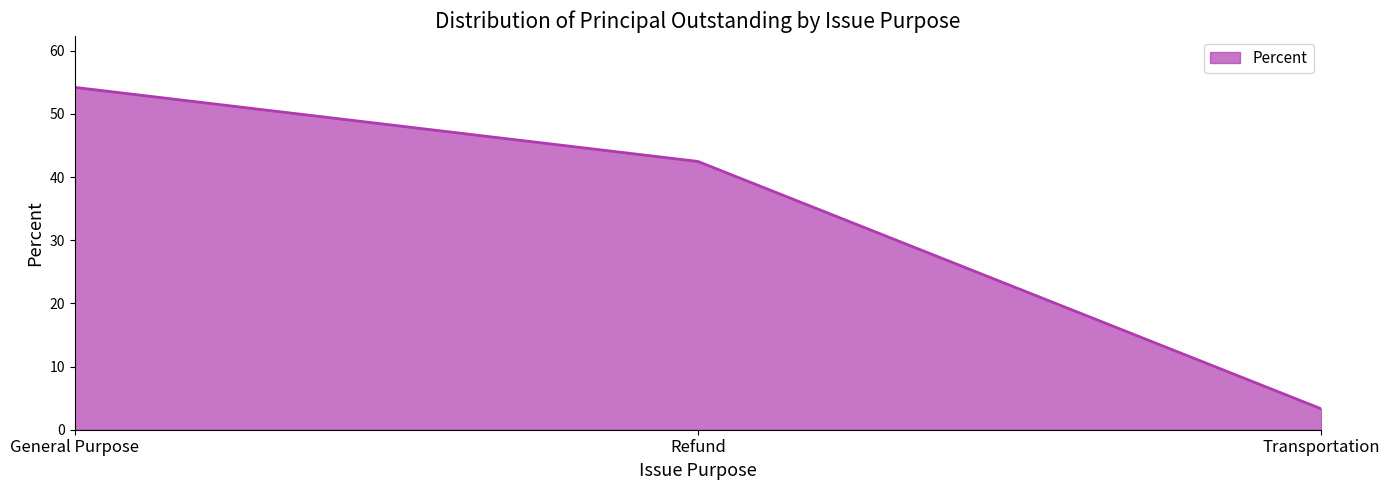

Where is the data nearest to the value 28?

Refund